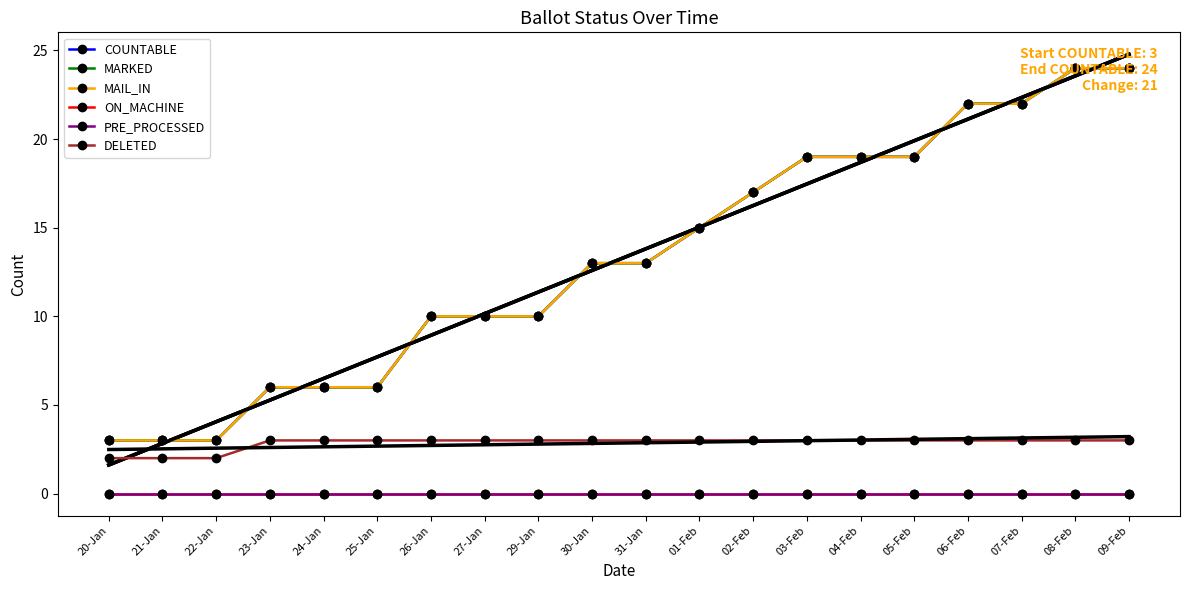

What is the maximum value for MARKED?

24